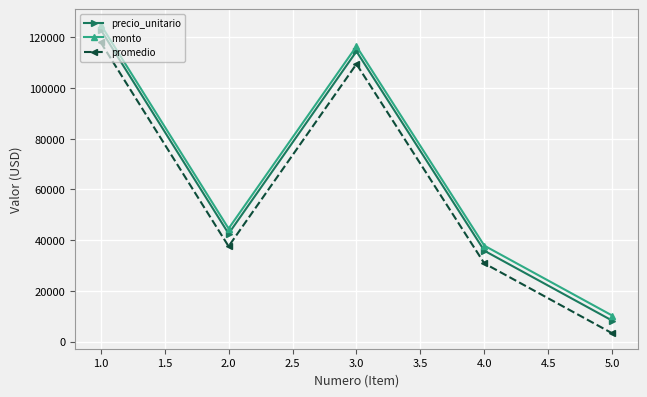

True or false: precio_unitario and monto intersect in this chart.

False